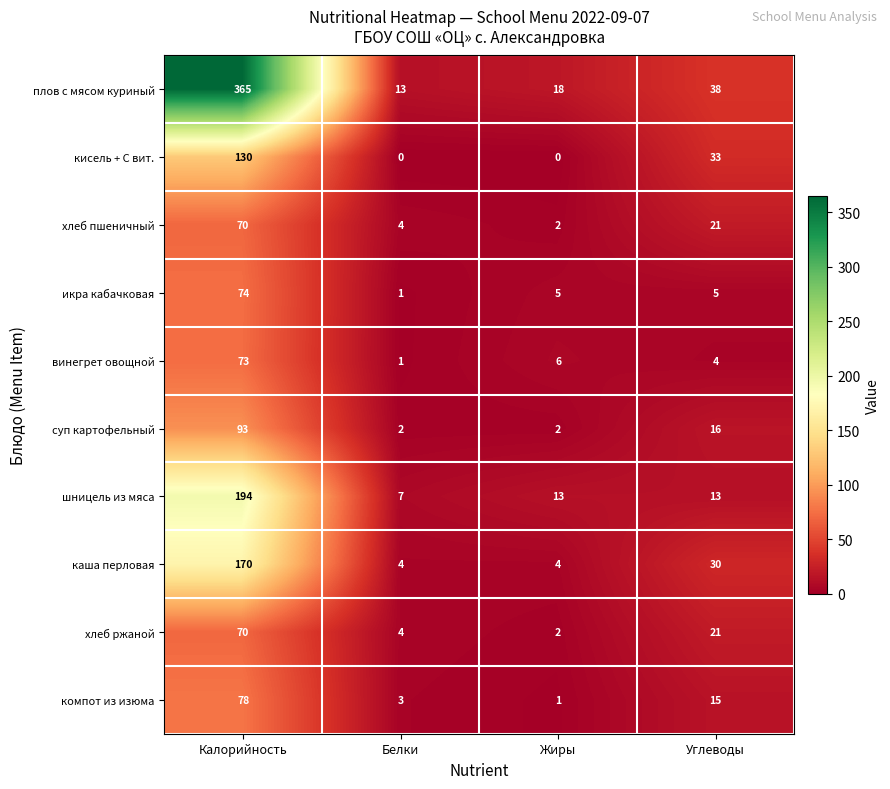

Is it true that хлеб пшеничный equals 6 at Углеводы?

False